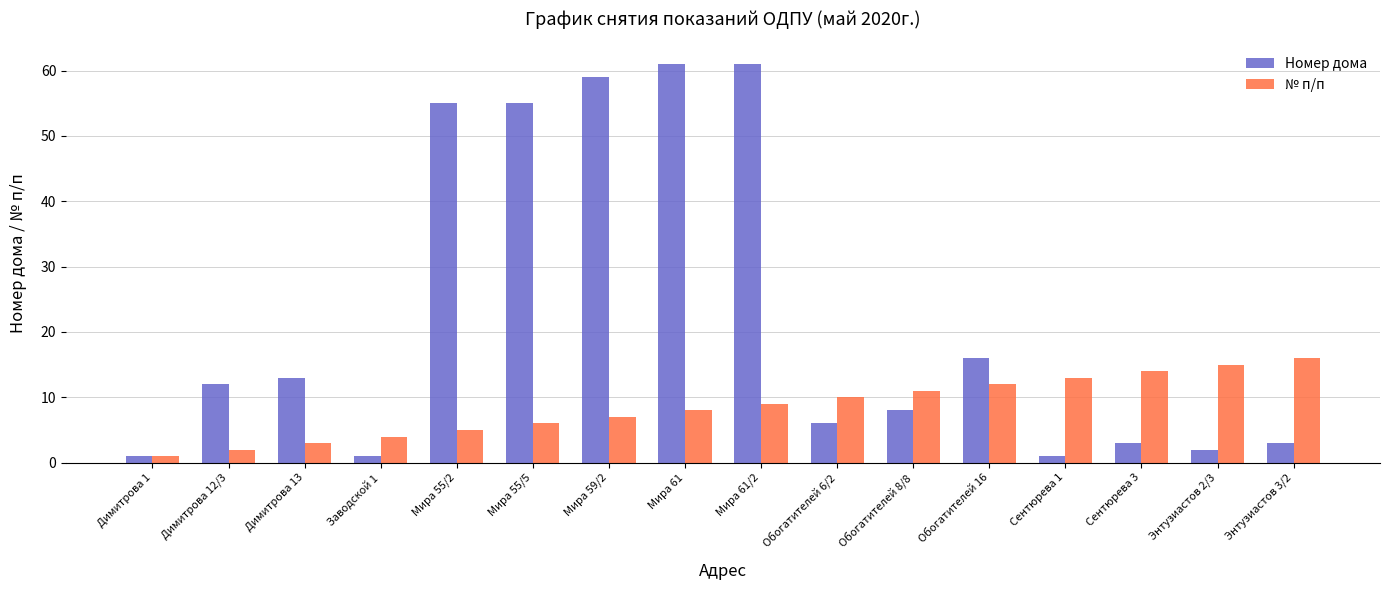

What is the value of the № п/п bar at the 5th from the left?

5